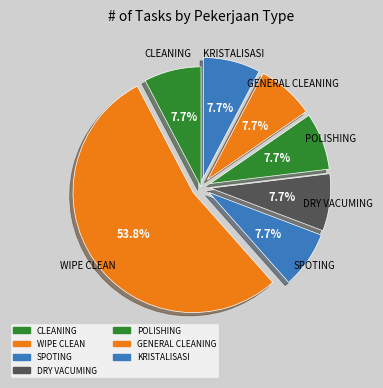

Is there any slice that represents more than half of the pie?

Yes